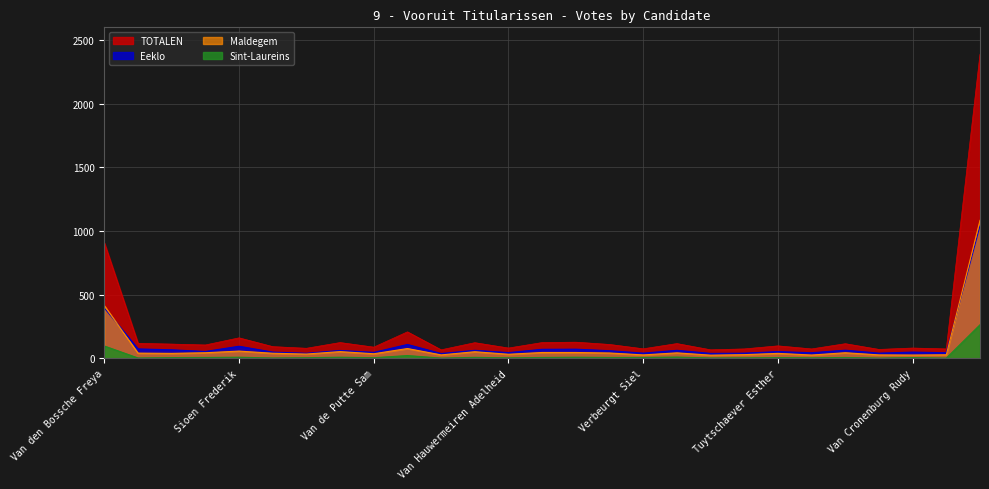

True or false: TOTALEN and Sint-Laureins cross at least once.

False